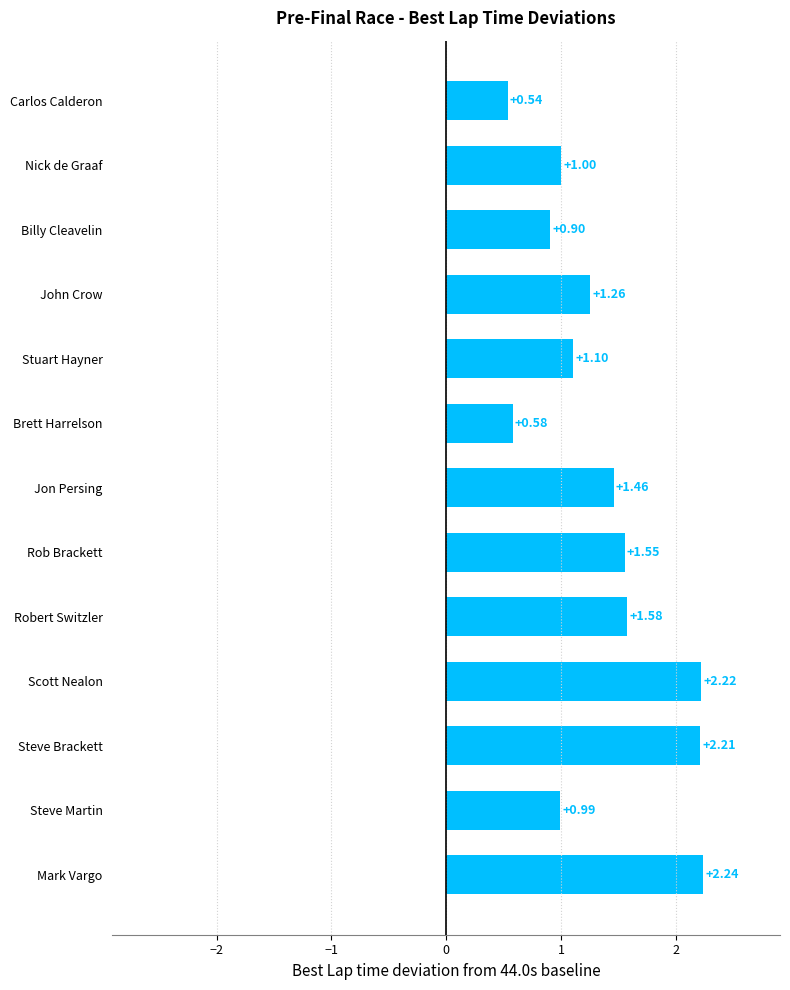

What is the label of the 3rd bar from the top?

Billy Cleavelin